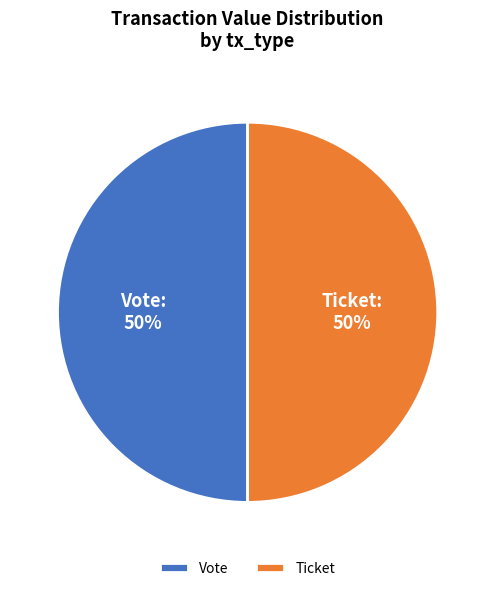

What is the ratio of the value at Vote to the value at Ticket?

1.0